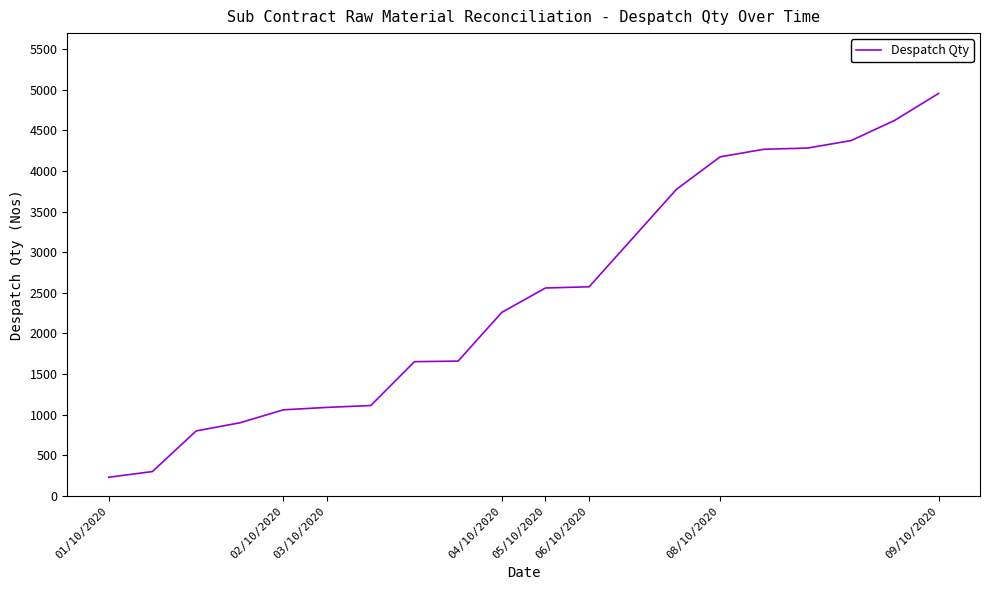

What is the smallest value displayed?

230